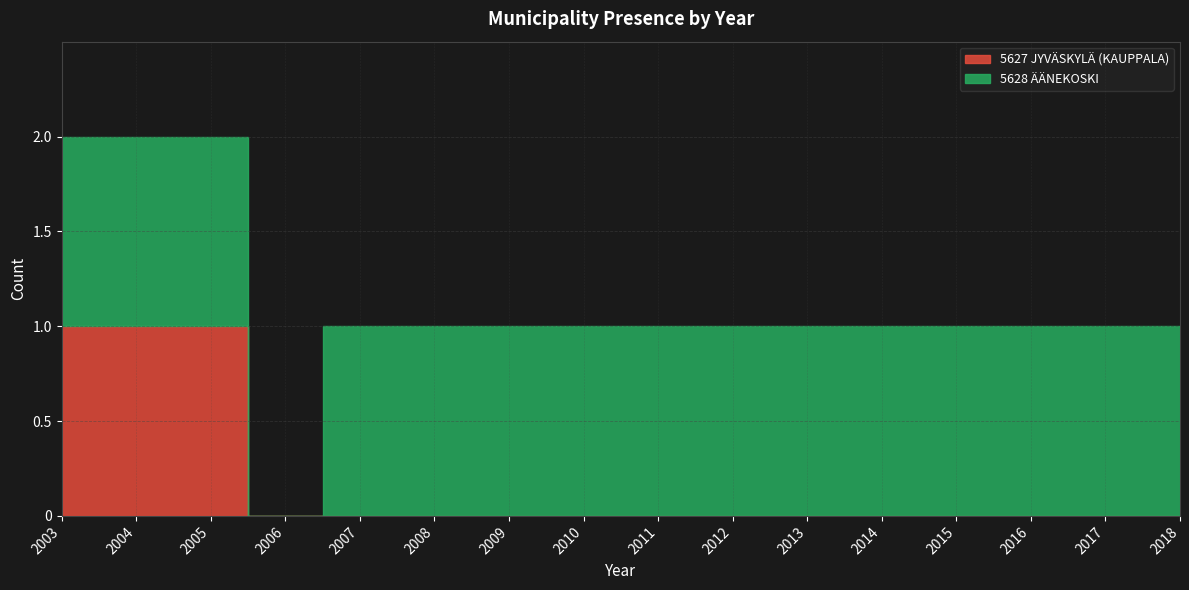

True or false: 5628 ÄÄNEKOSKI and 5627 JYVÄSKYLÄ (KAUPPALA) cross at least once.

False